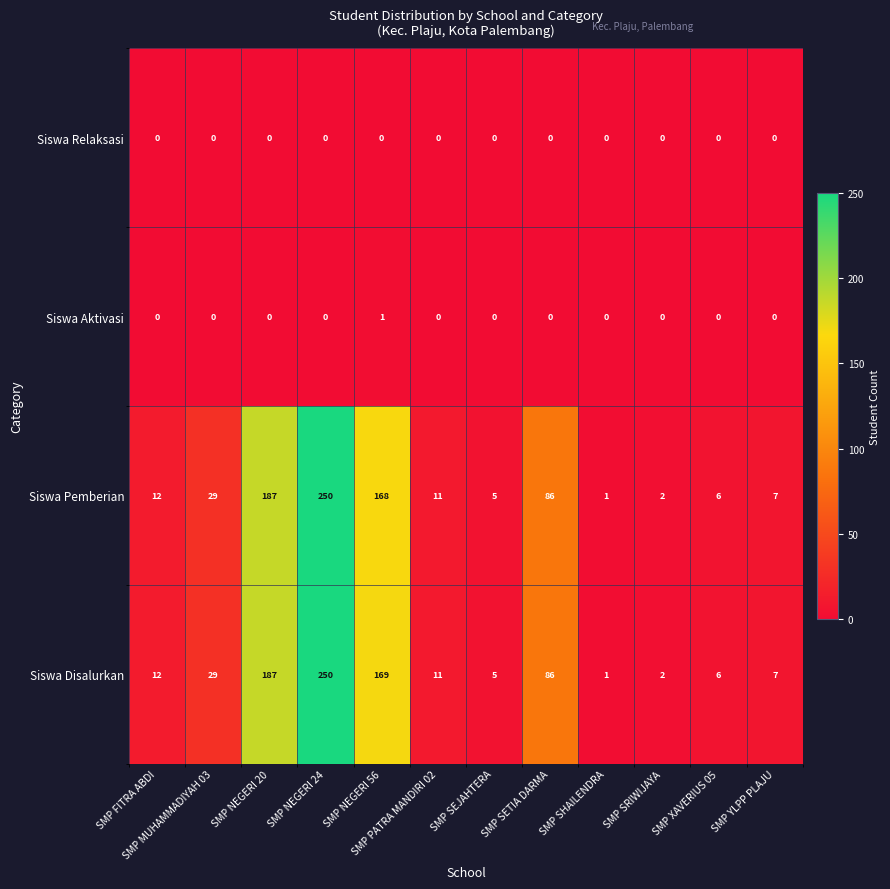

Is it true that Siswa Aktivasi equals 0 at SMP SHAILENDRA?

True